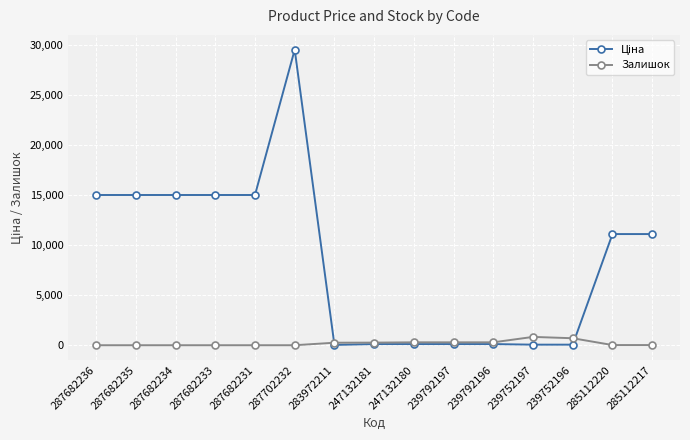

At which category is the sum across all series the highest?

287702232